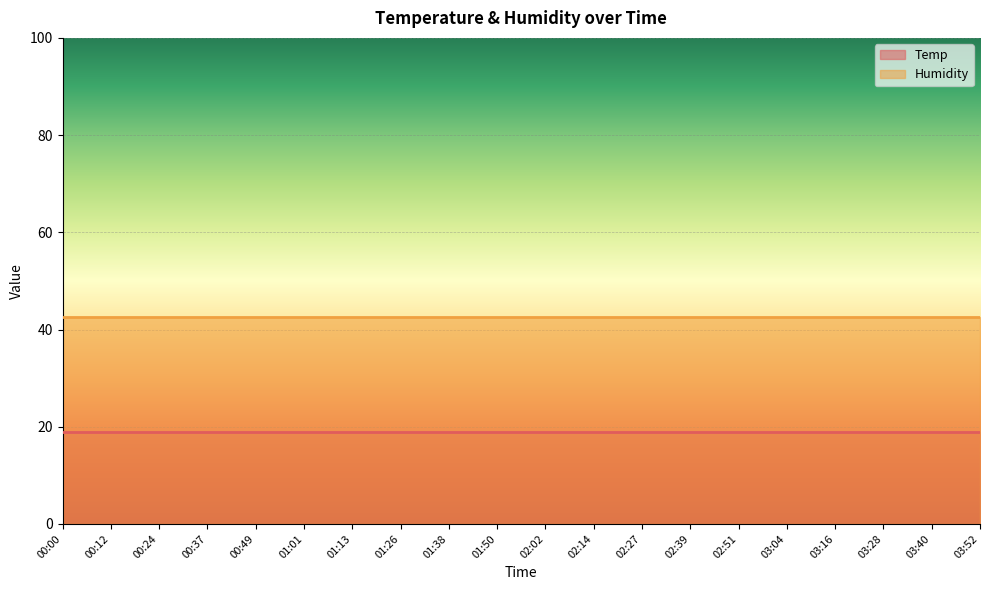

What are all the series names shown in the legend?

Temp, Humidity